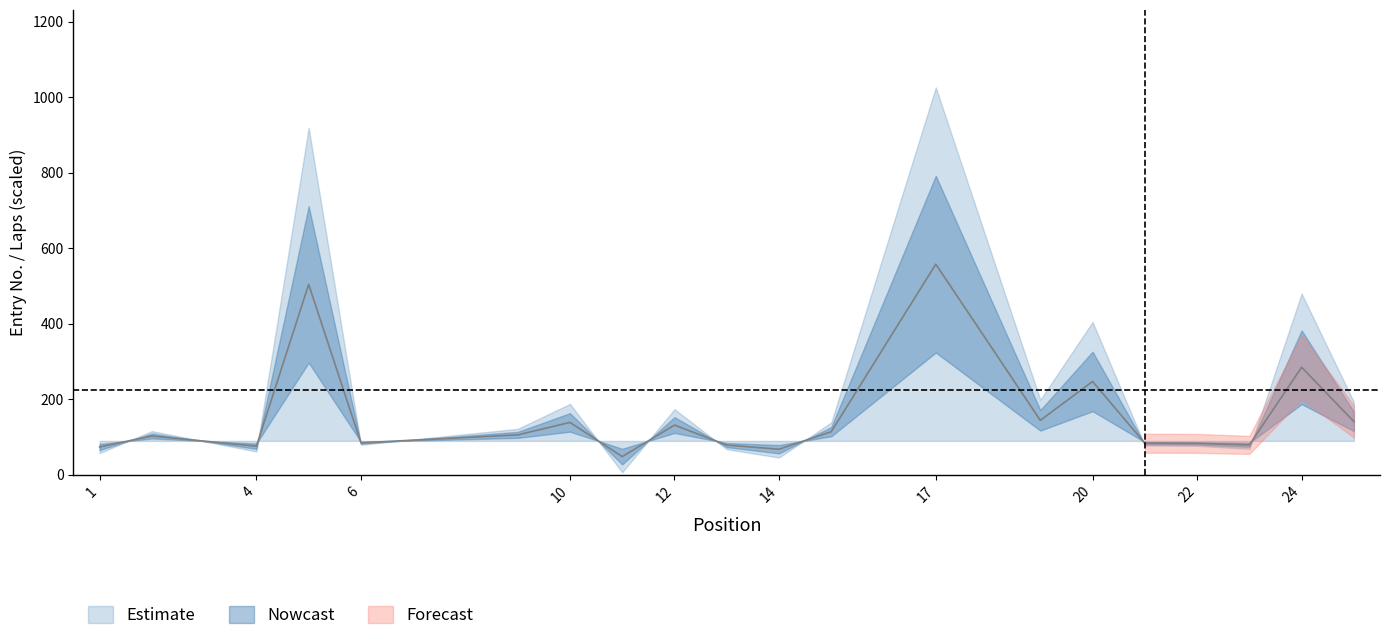

Where is the first local minimum?

4